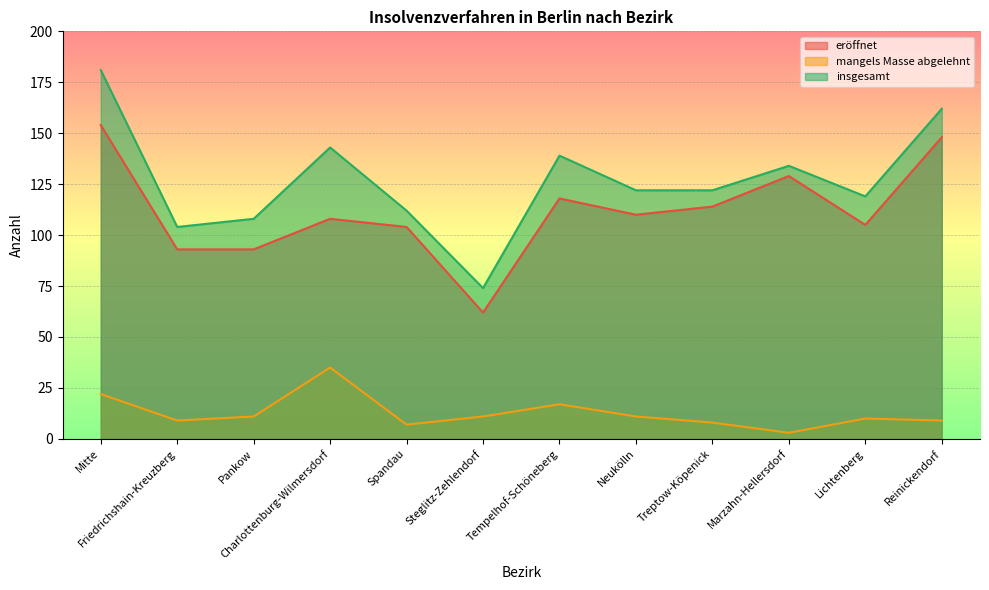

Where is eröffnet nearest to the value 108?

Charlottenburg-Wilmersdorf